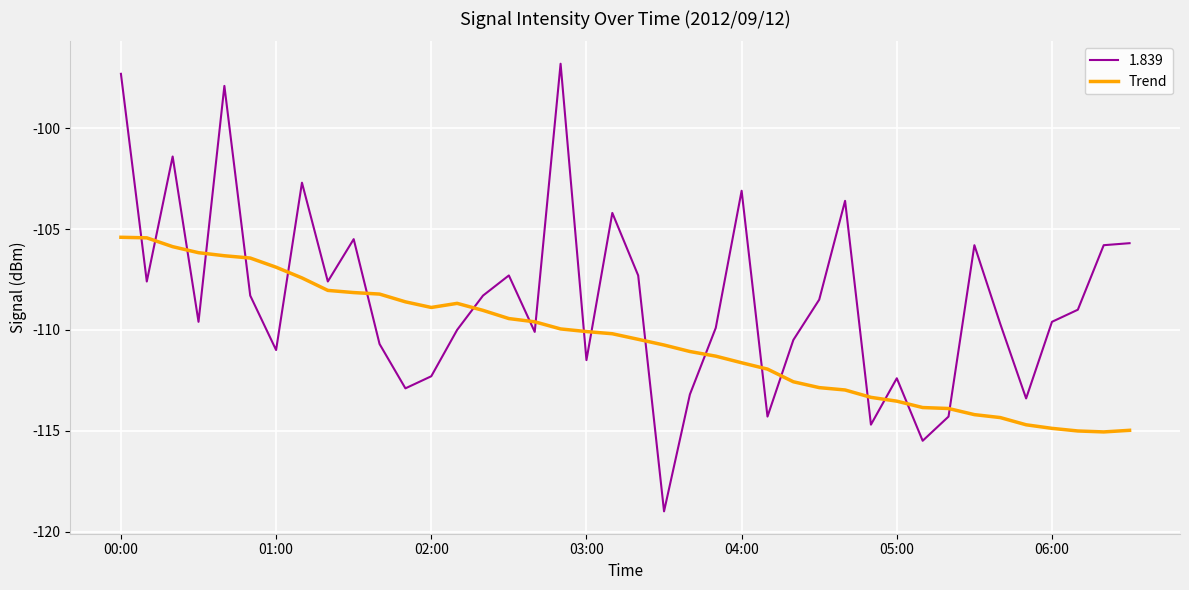

Which series ends up on top after the final intersection of 1.839 and Trend?

1.839